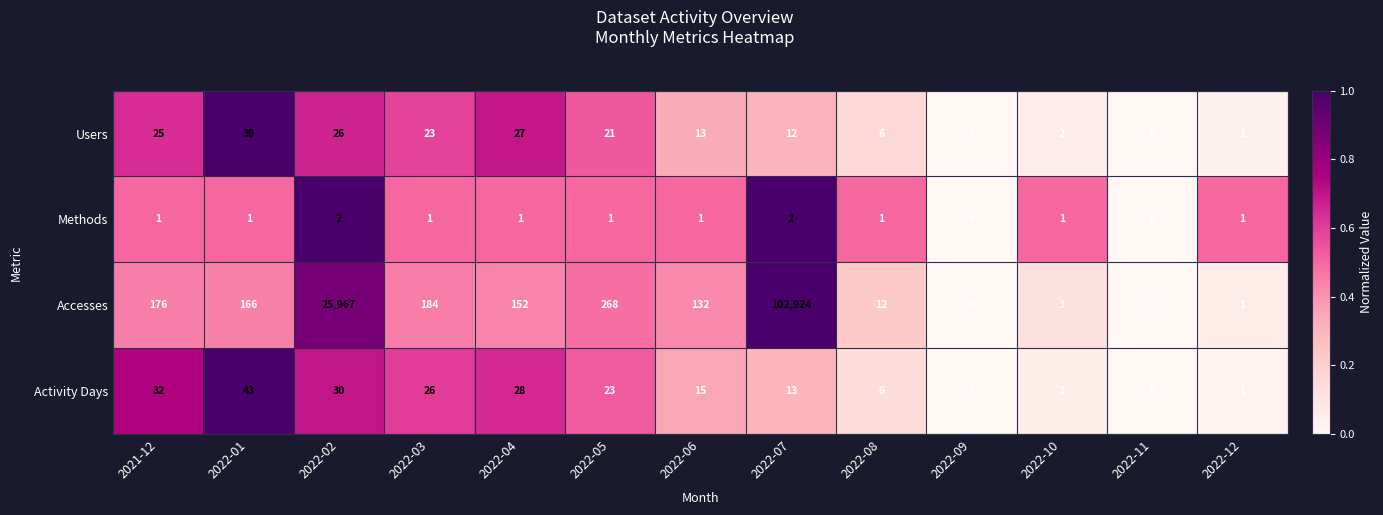

List the series in order of their peak value, lowest first.

Methods, Users, Activity Days, Accesses